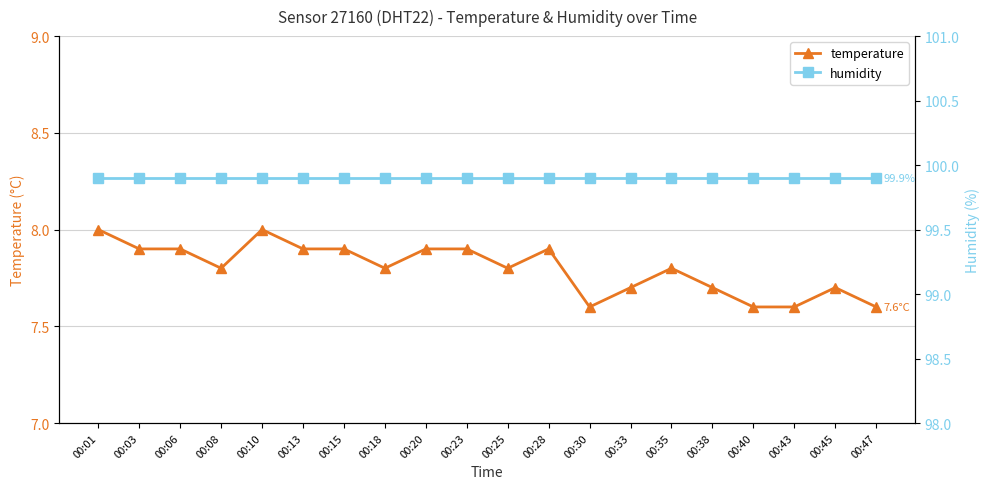

What is the lowest value of the humidity series?

99.9